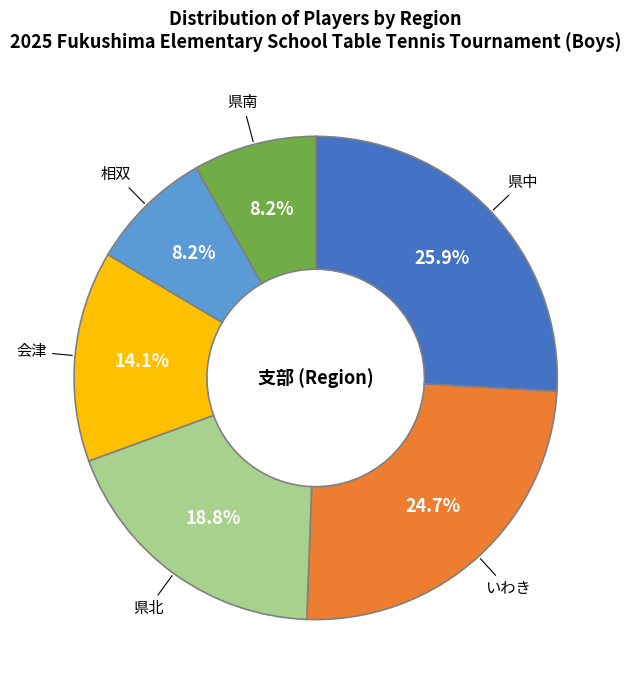

Does any single category account for the majority?

No